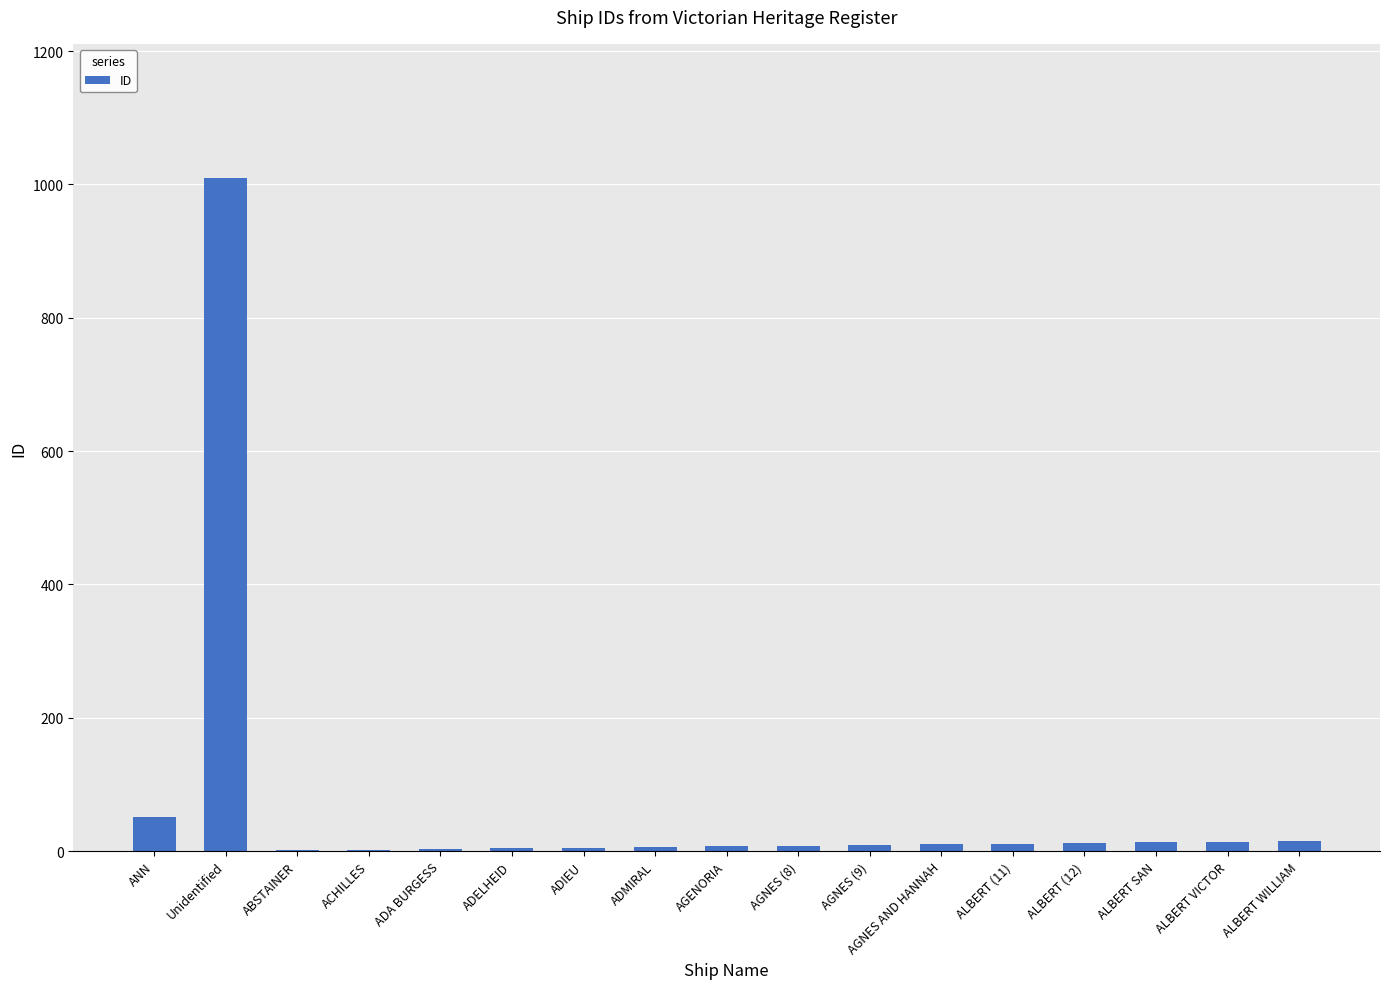

What is the maximum value shown in the chart?

1009